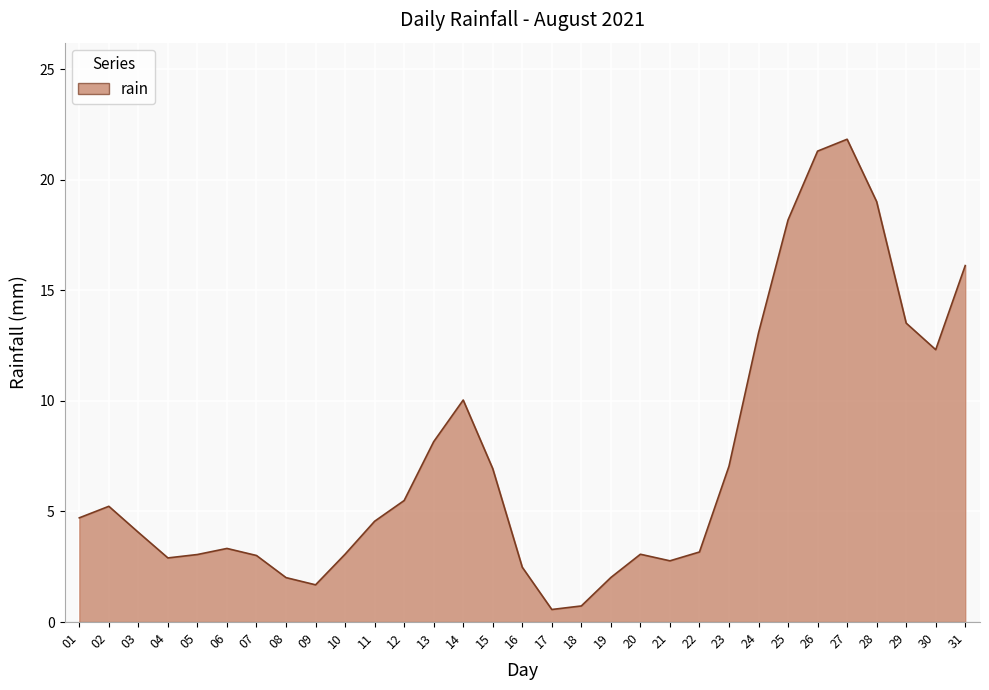

Which has a higher value, 11 or 29?

29